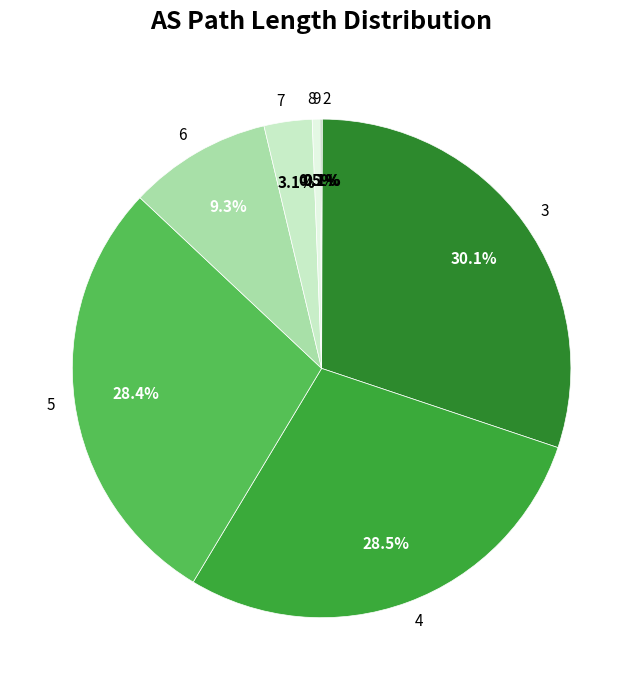

Does 4 account for over 50% of the chart?

No